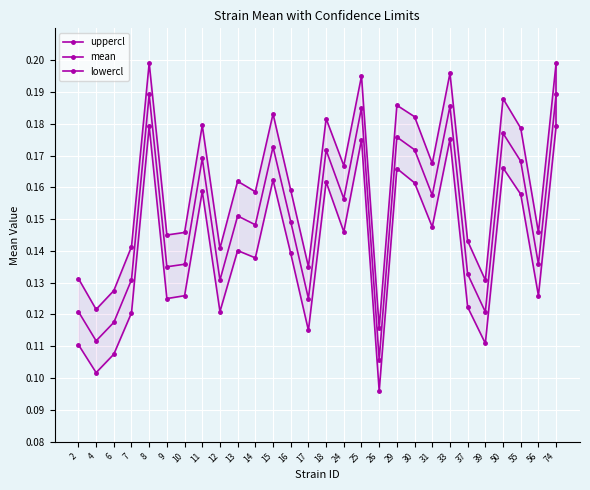

At which category does lowercl reach its first local valley?

4